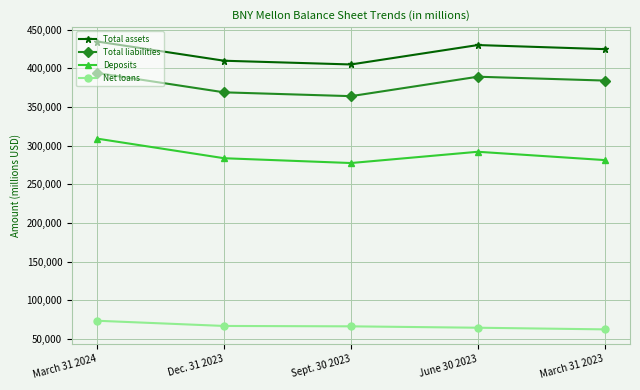

What is the sum of all Deposits values?

1443495